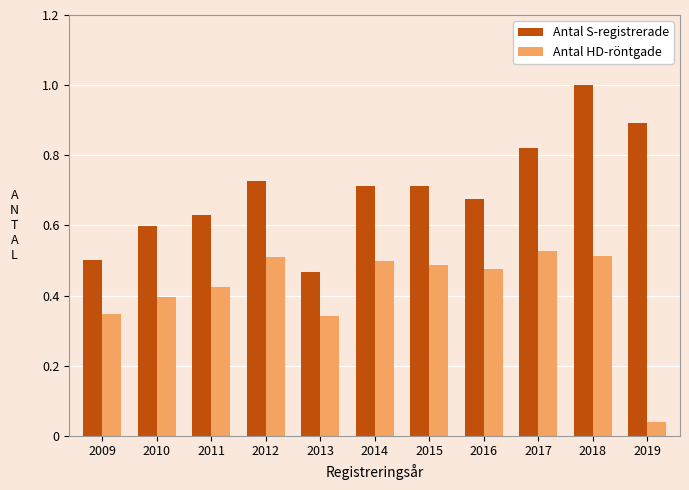

At which label is Antal S-registrerade closest to 0?

2013